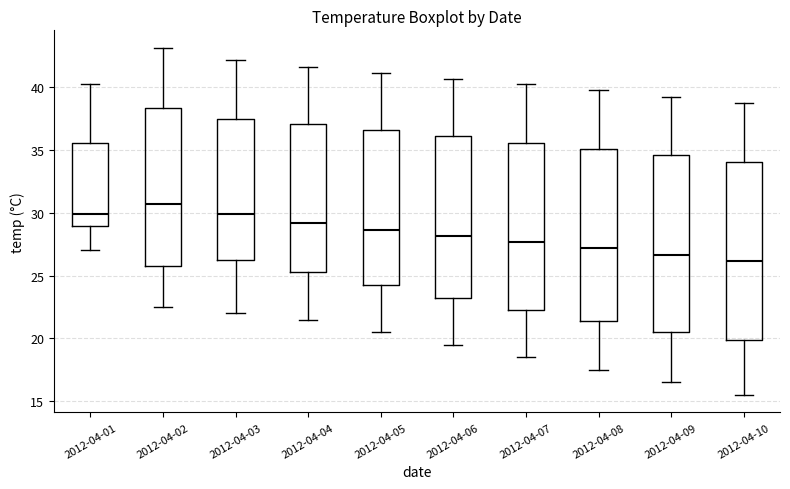

Reading left to right, read every box against the y-axis: the position of its median line, the range the box covers, and the ends of its whiskers. The values are not printed on the chart, so give them approximately, as read against the axis.

2012-04-01: median 30.0, box 29.0 to 35.5, whiskers 27.0 to 40.0
2012-04-02: median 30.5, box 26.0 to 38.5, whiskers 22.5 to 43.0
2012-04-03: median 30.0, box 26.5 to 37.5, whiskers 22.0 to 42.0
2012-04-04: median 29.0, box 25.5 to 37.0, whiskers 21.5 to 41.5
2012-04-05: median 28.5, box 24.5 to 36.5, whiskers 20.5 to 41.0
2012-04-06: median 28.0, box 23.5 to 36.0, whiskers 19.5 to 40.5
2012-04-07: median 27.5, box 22.5 to 35.5, whiskers 18.5 to 40.0
2012-04-08: median 27.0, box 21.5 to 35.0, whiskers 17.5 to 39.5
2012-04-09: median 26.5, box 20.5 to 34.5, whiskers 16.5 to 39.0
2012-04-10: median 26.0, box 20.0 to 34.0, whiskers 15.5 to 38.5